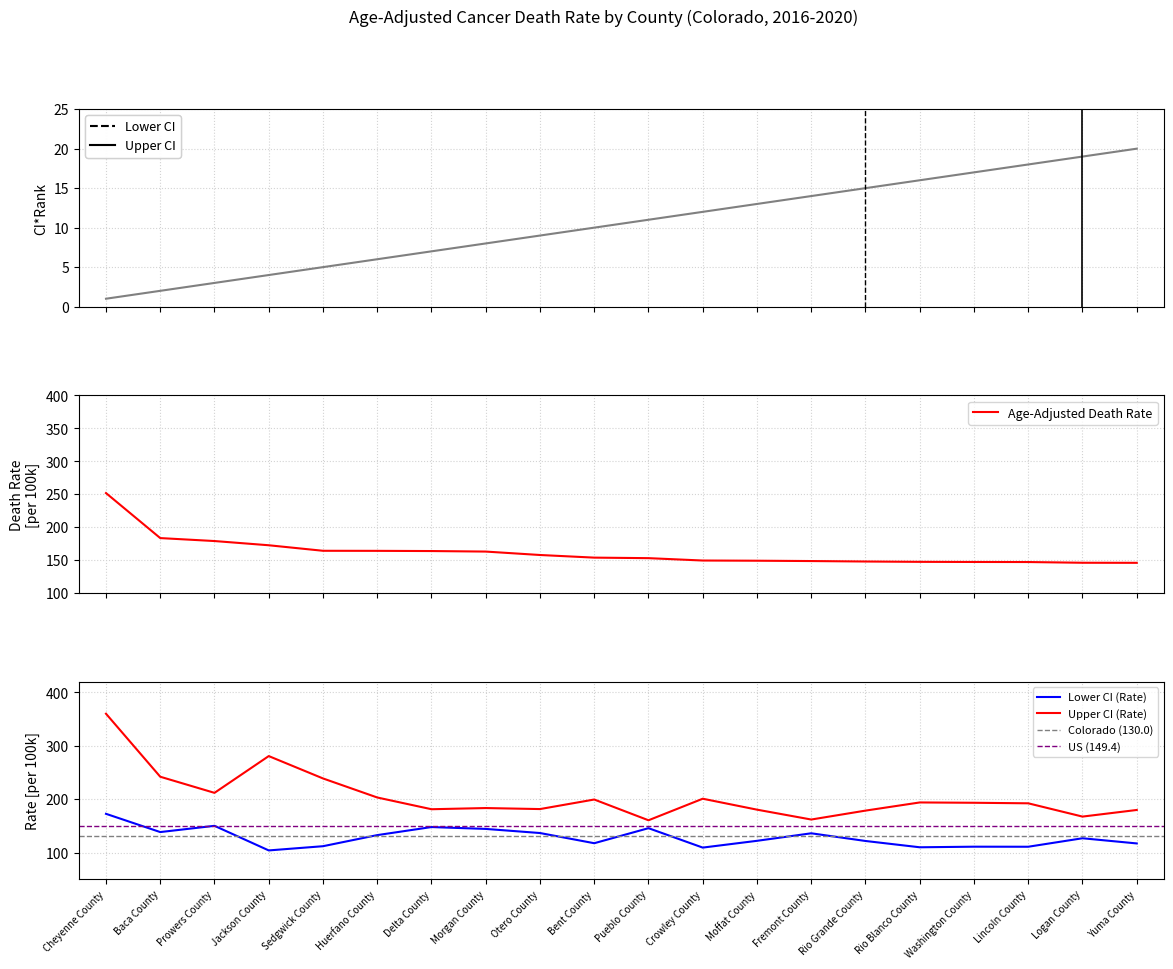

Does the chart have visible grid lines?

Yes